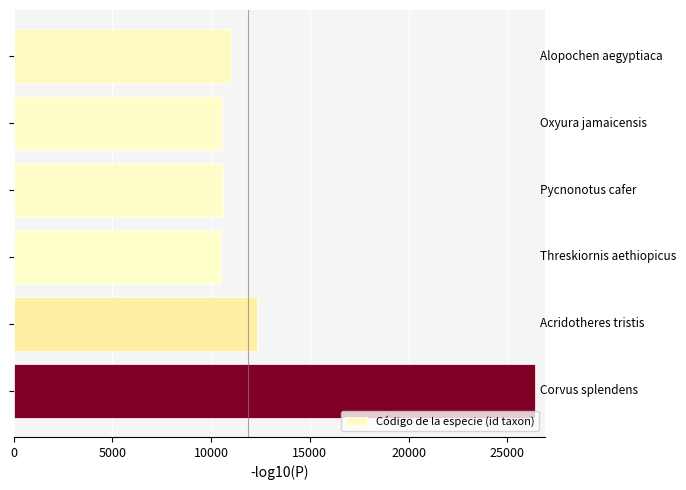

What is the value of the 1st bar from the top?

11017